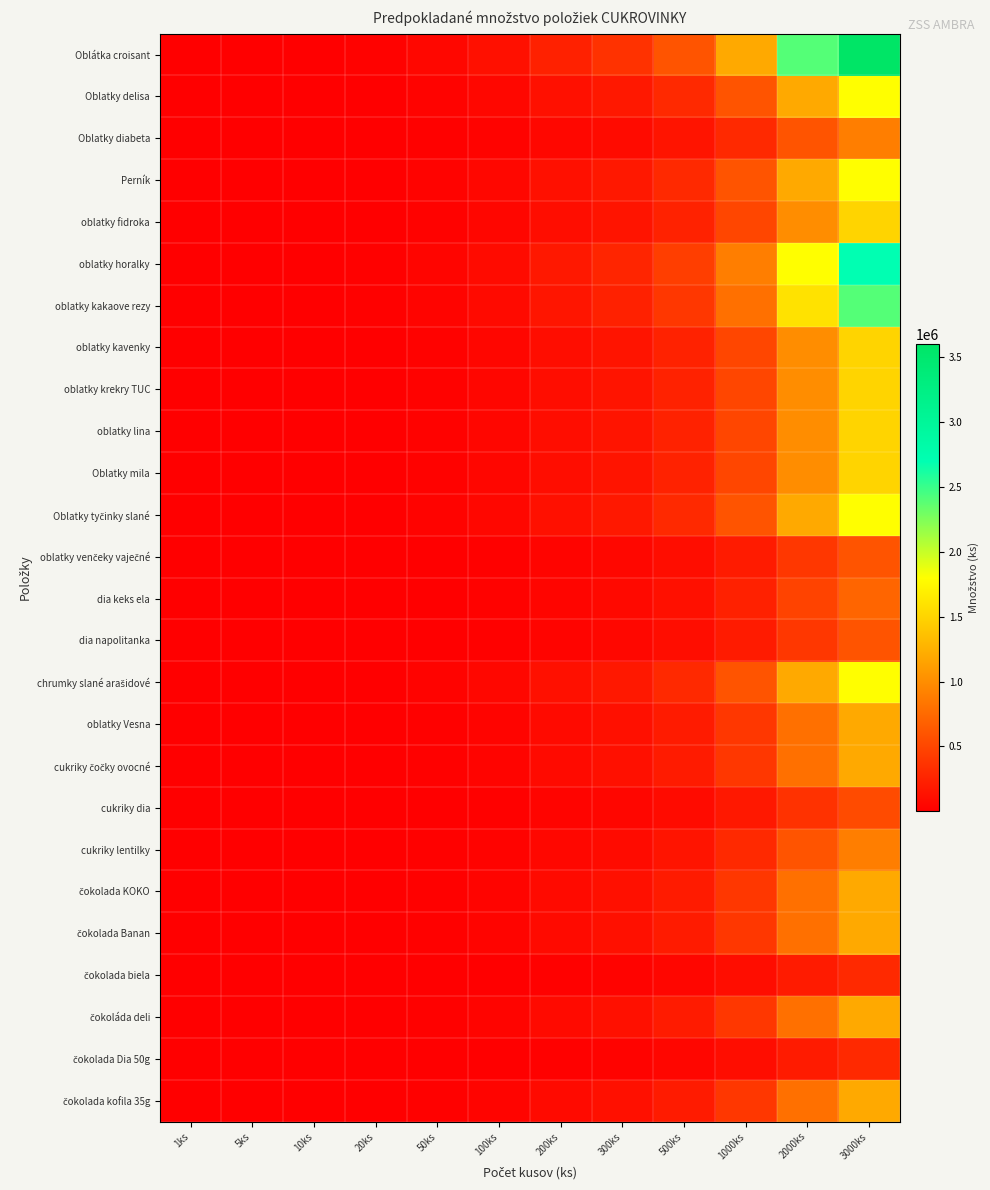

Which label corresponds to the smallest value in the chart?

1ks